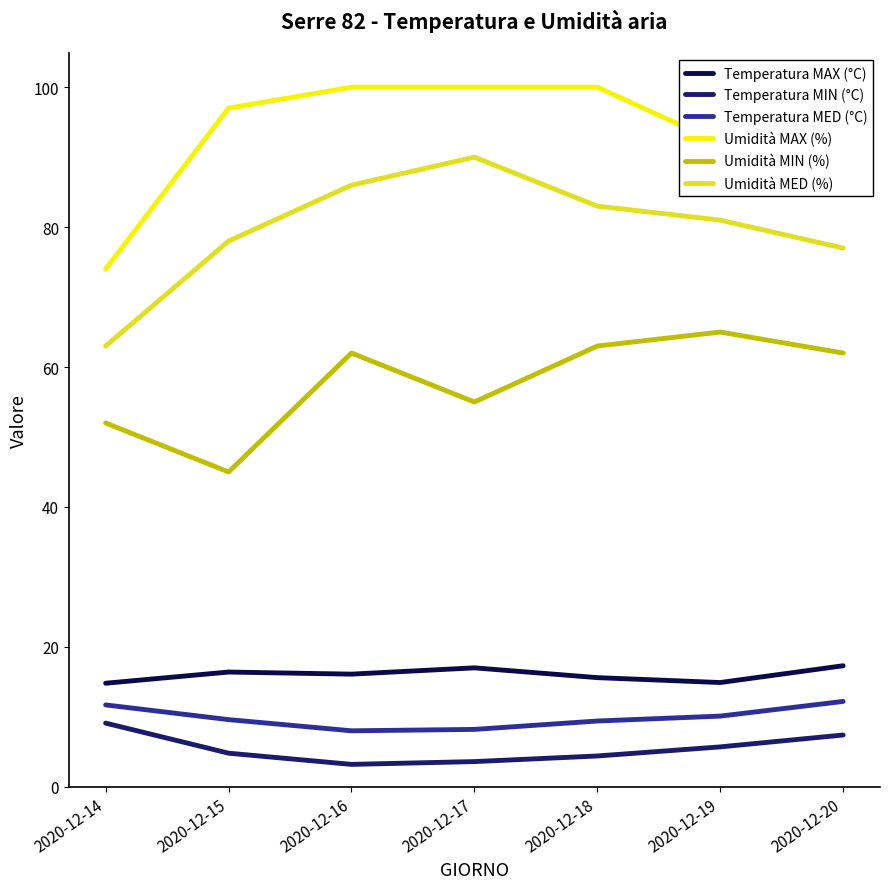

The value of Temperatura MED (°C) at 2020-12-15 is 3.4. True or false?

False